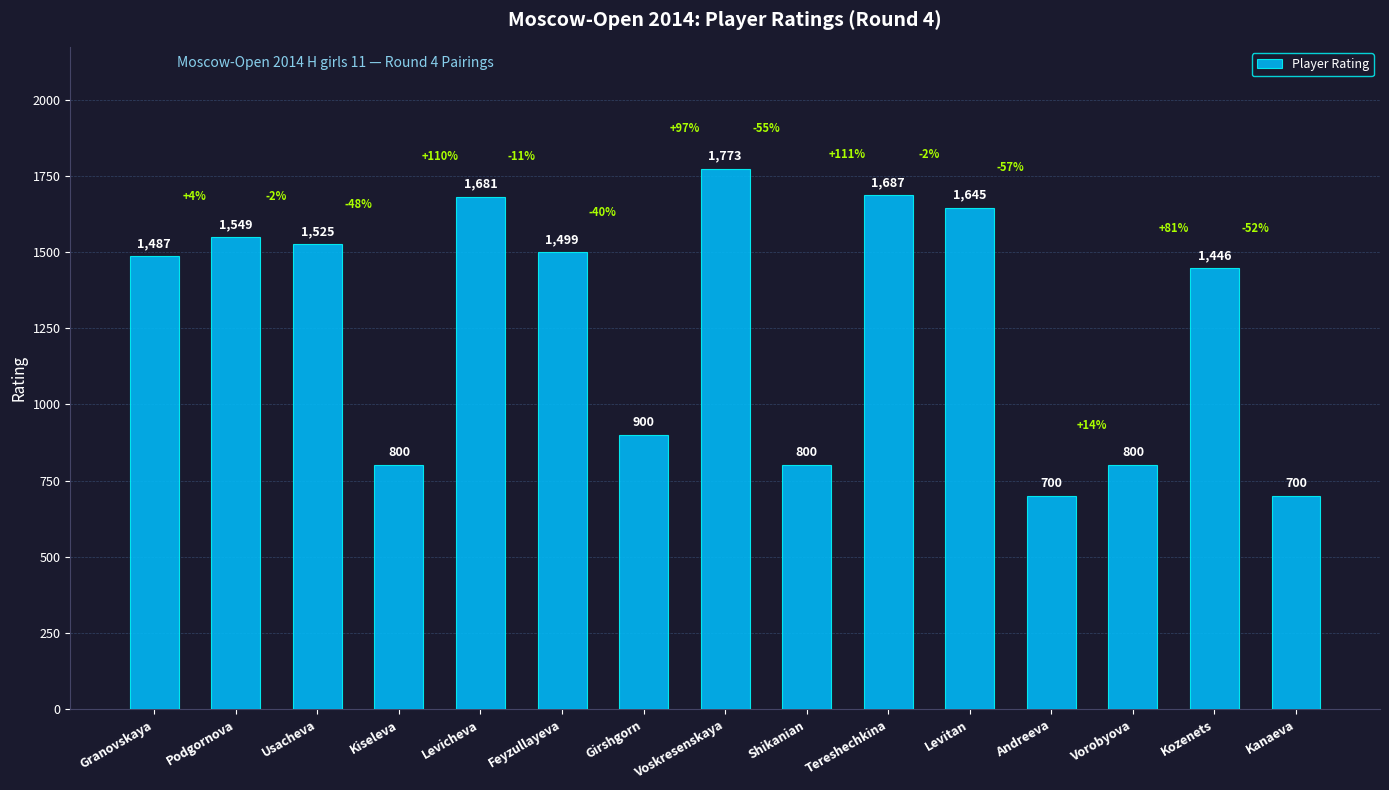

What is the difference between the values at Kozenets and Podgornova?

103